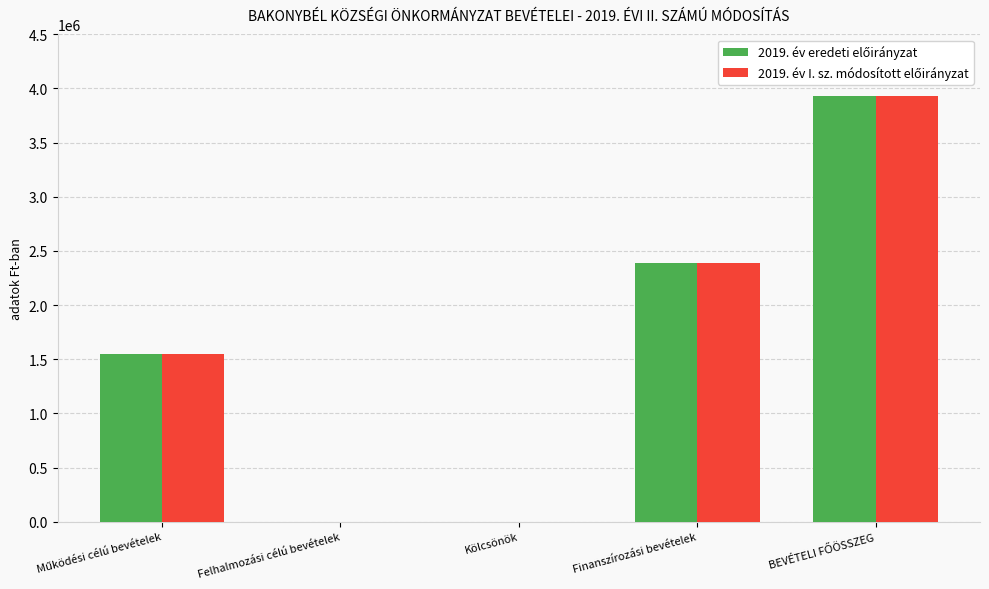

What is the maximum value shown in the chart?

3934600